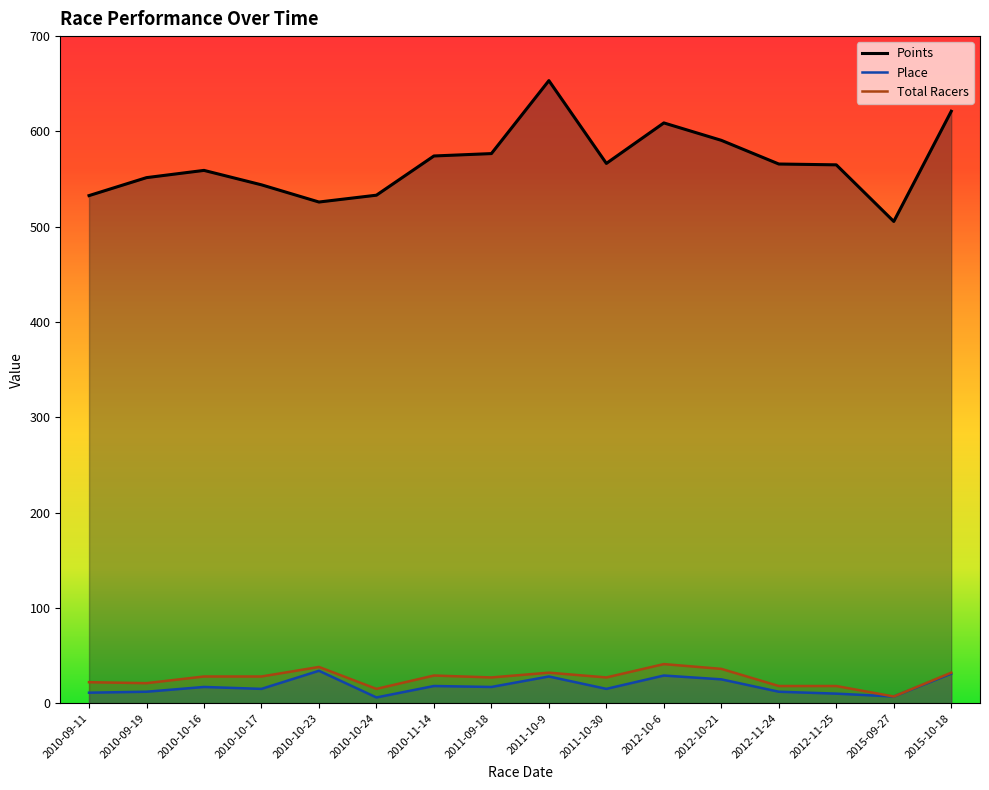

What is the total value across all series at 2012-10-6?

678.9